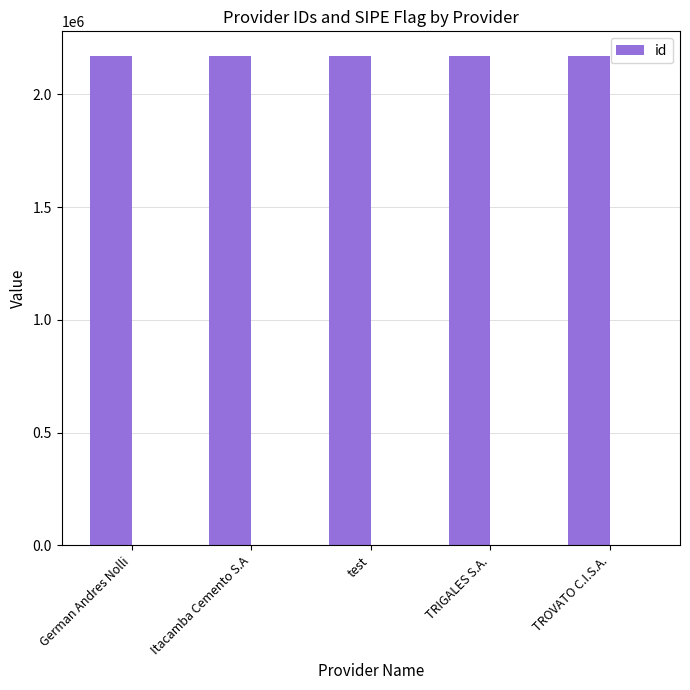

What is the smallest value displayed?

2170437